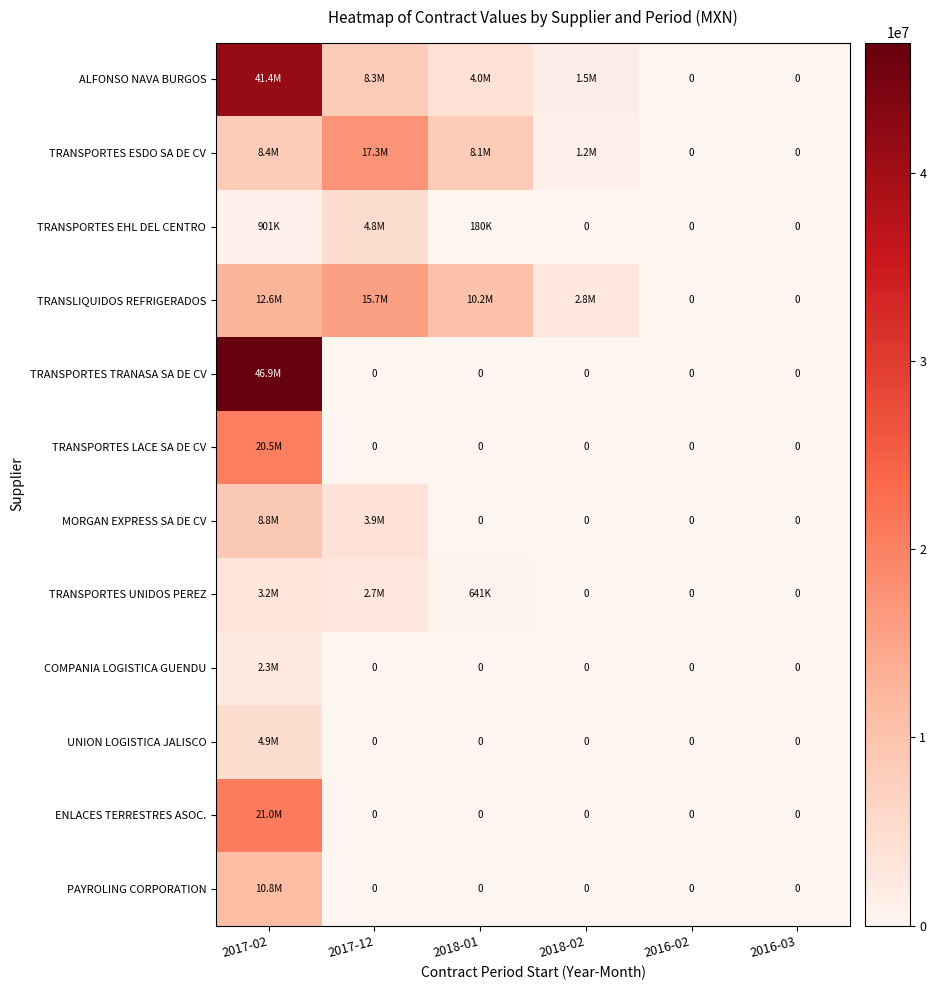

What is the sum of all TRANSPORTES TRANASA SA DE CV values?

46938393.4